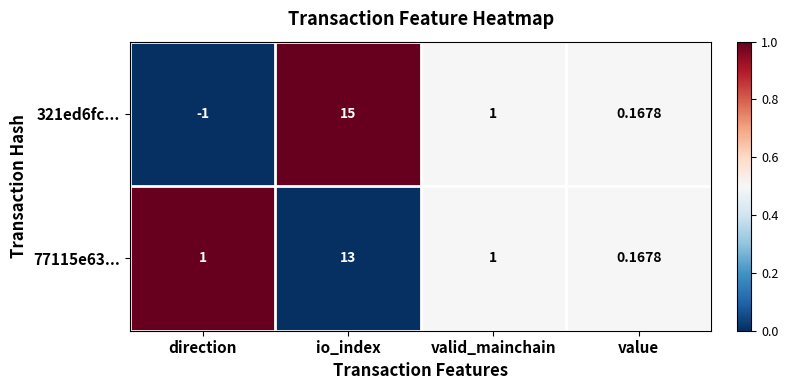

Which series has the largest range (max minus min)?

321ed6fc...